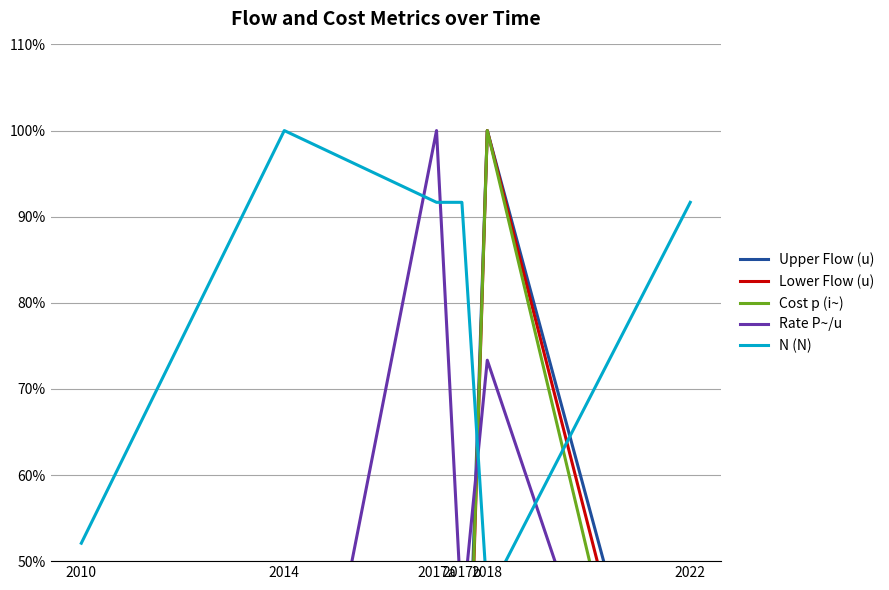

Count the number of categories in the chart.

6